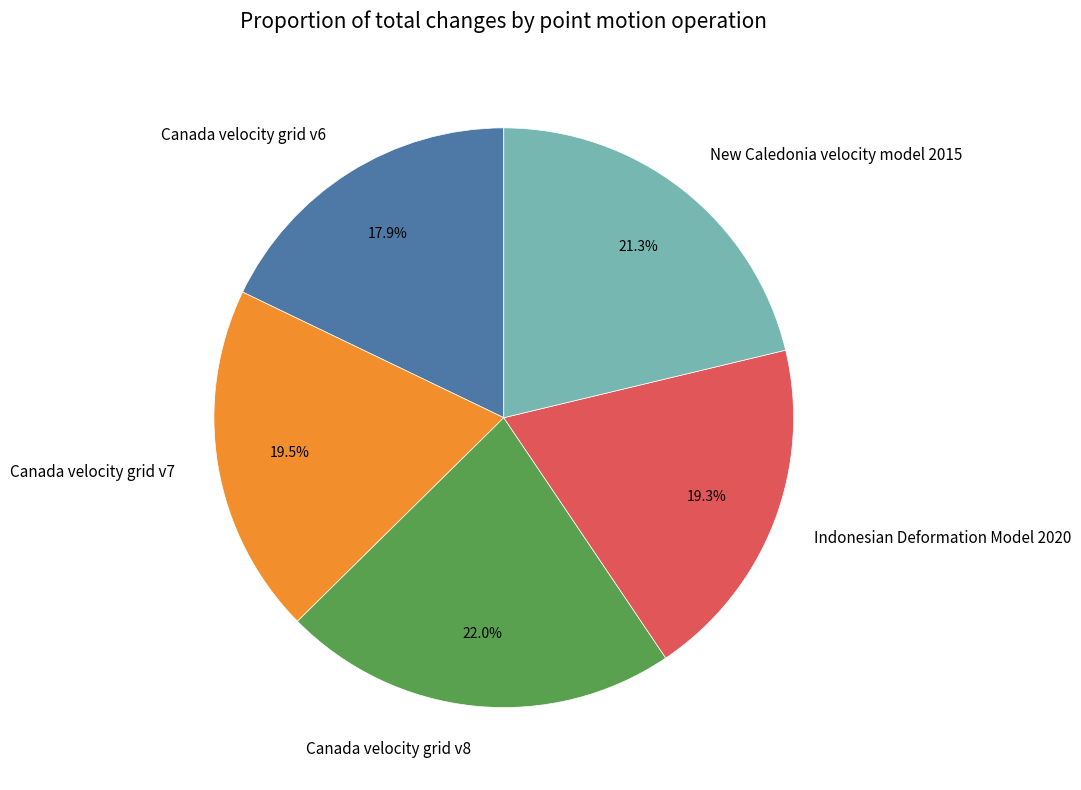

How much of the chart is everything except Canada velocity grid v6?

82.1%